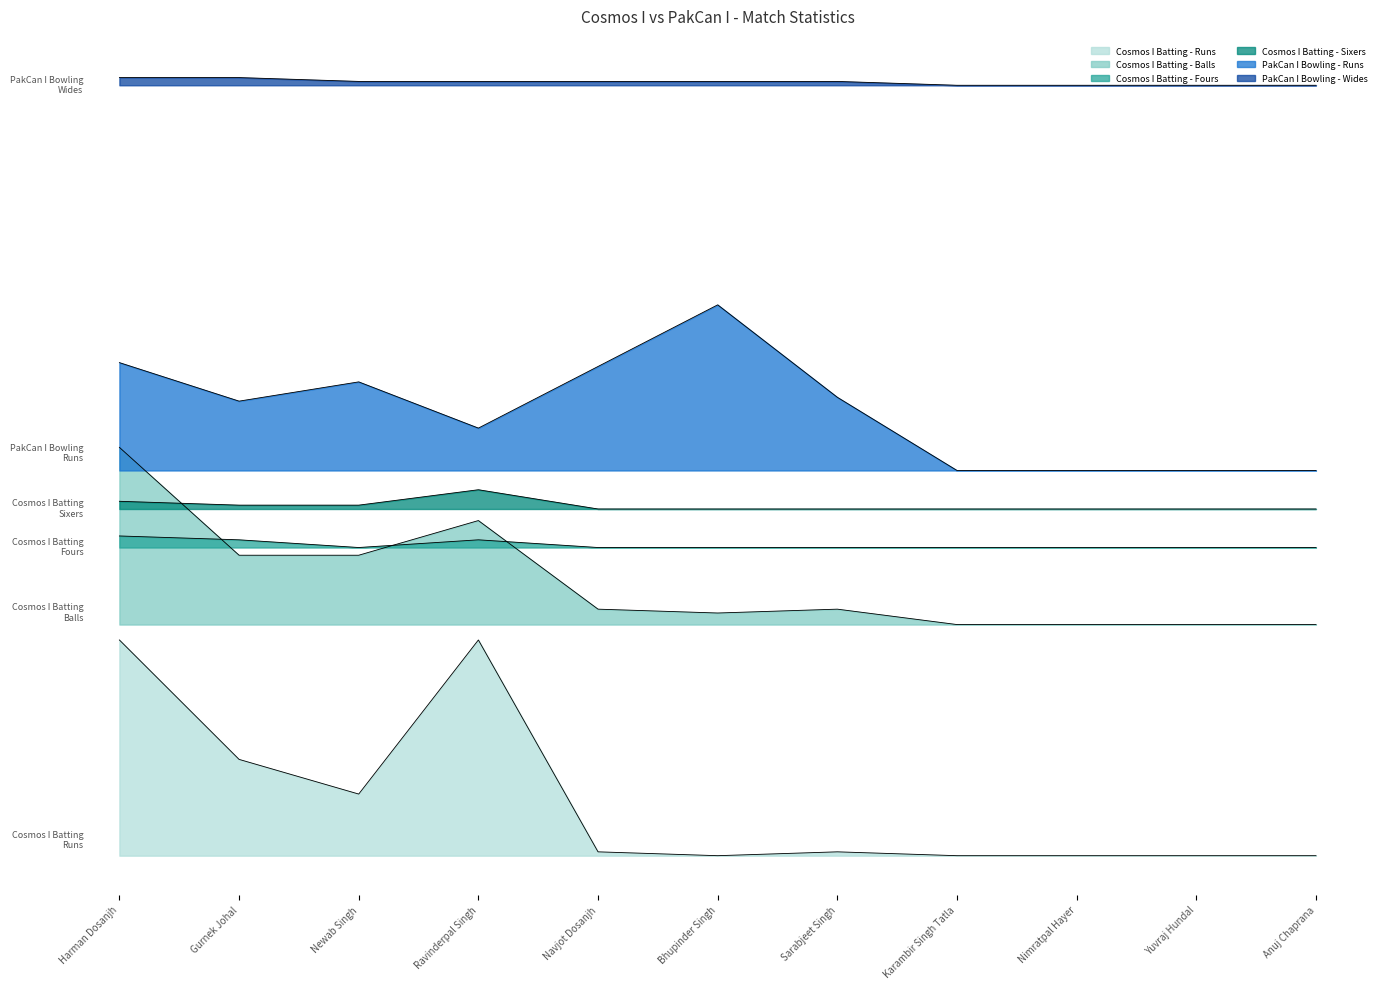

At how many categories does at least one series exceed 190?

11